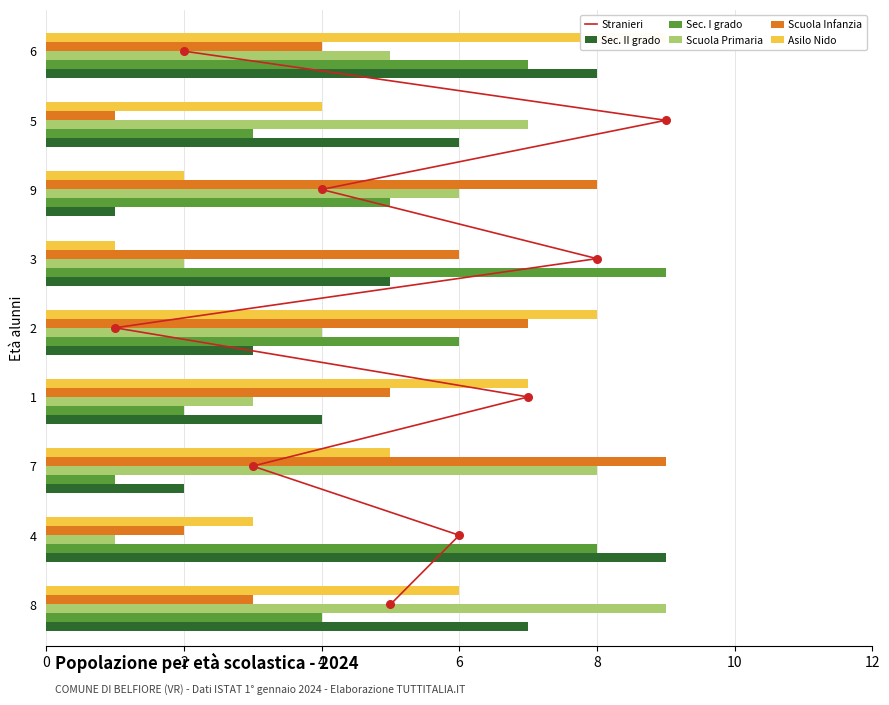

Which series has the largest total across all categories?

Sec. II grado